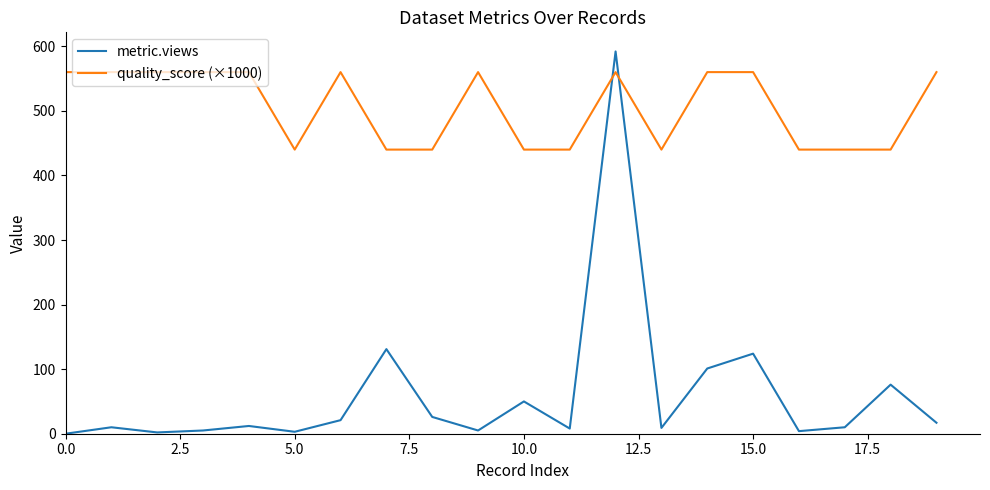

At how many categories does at least one series exceed 502?

11